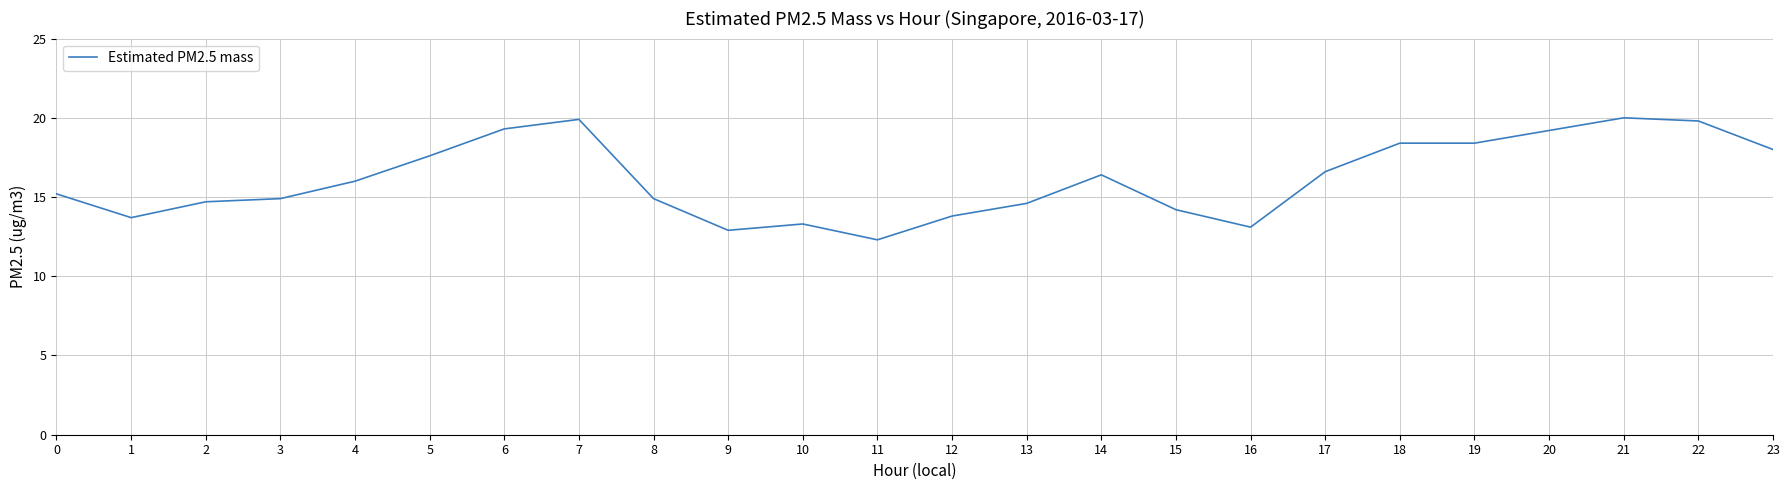

What is the maximum value shown in the chart?

20.0